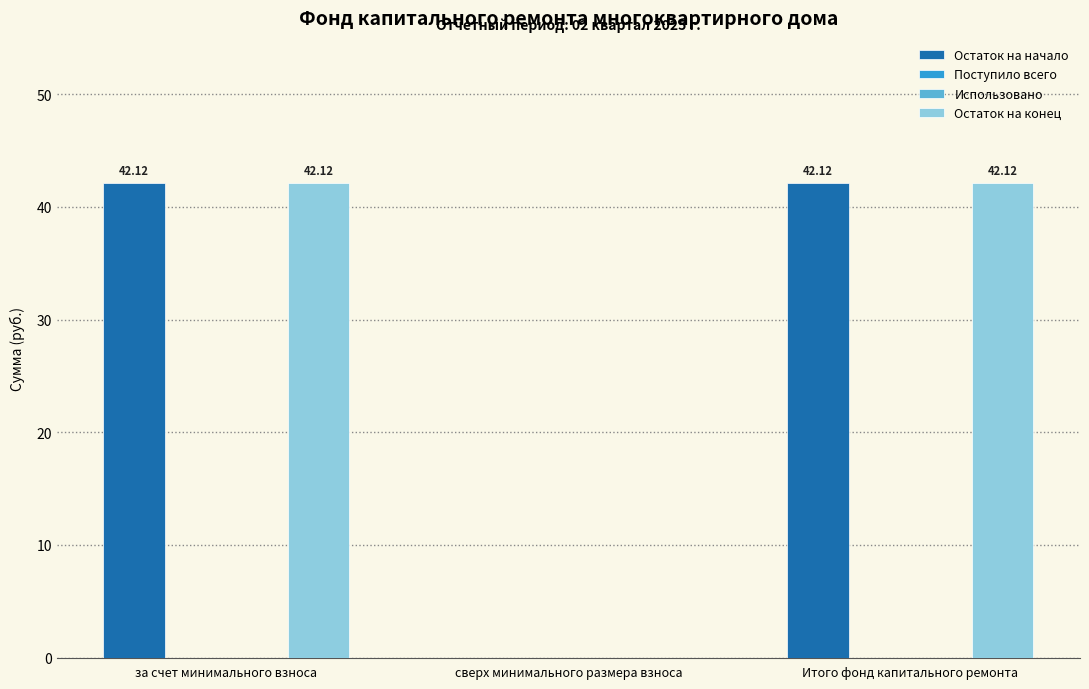

Where is Остаток на начало nearest to the value 21?

сверх минимального размера взноса